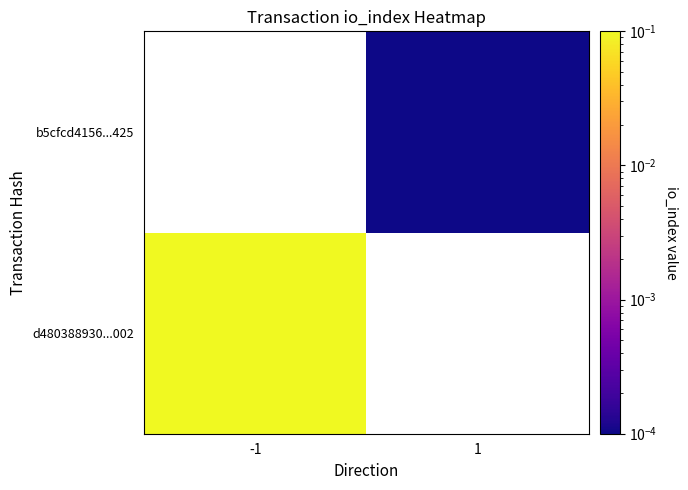

True or false: b5cfcd4156...425 has a value of 0.0 at 1.

False